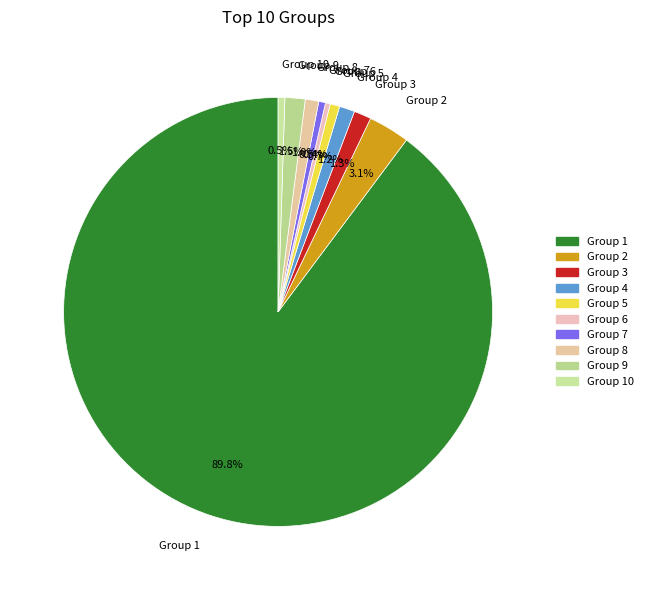

Which slice is the largest?

Group 1